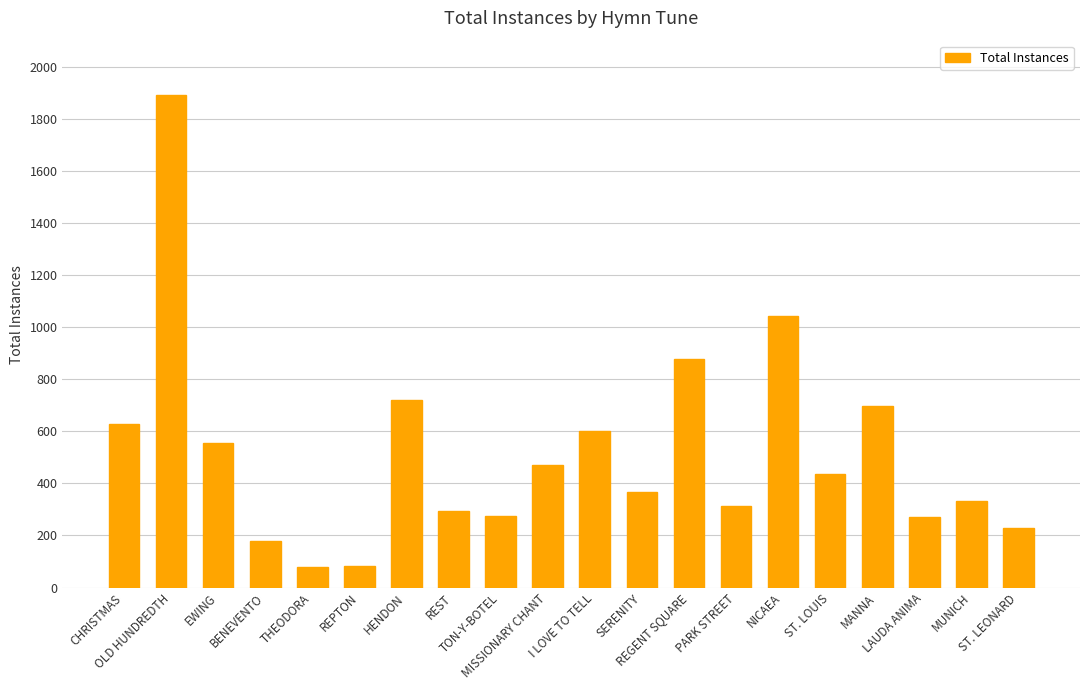

Count the number of data series in this chart.

1